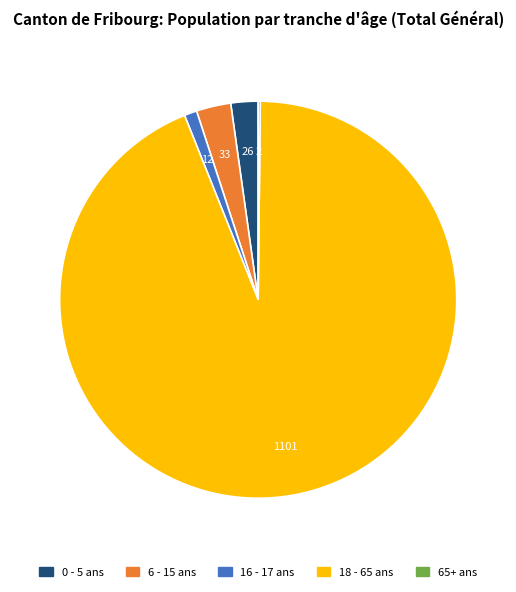

Which has a higher value, 18 - 65 ans or 16 - 17 ans?

18 - 65 ans